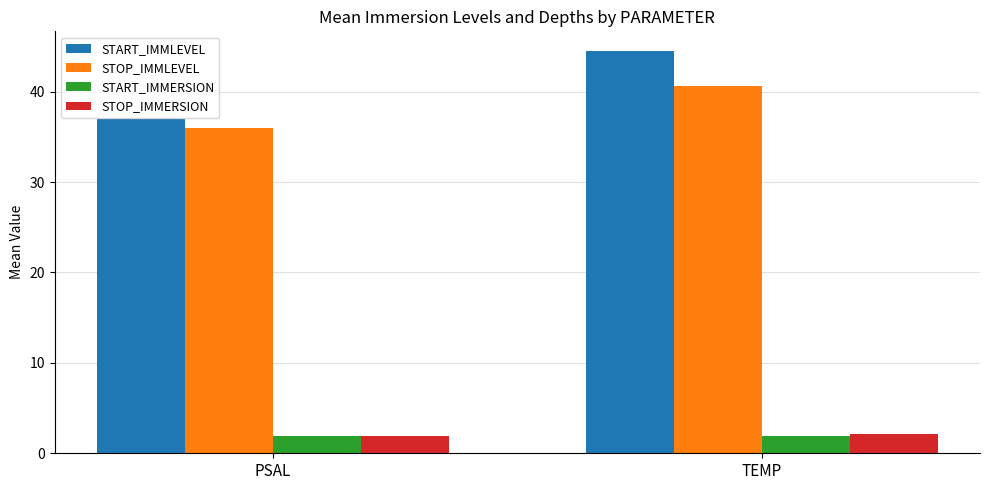

What is the minimum value shown in the chart?

1.9